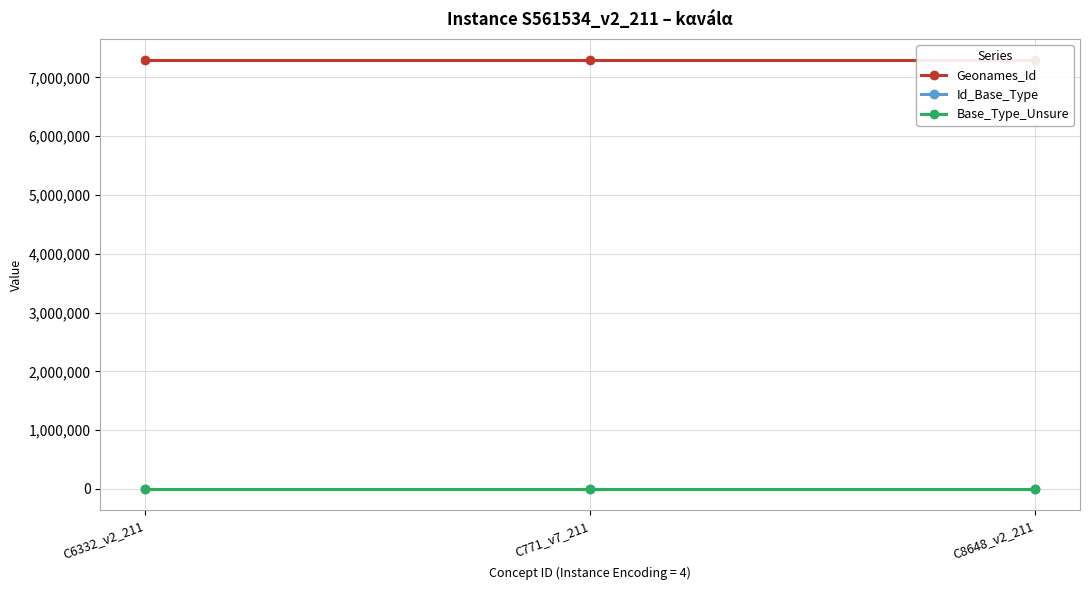

Between C8648_v2_211 and C771_v7_211, which is larger?

C8648_v2_211